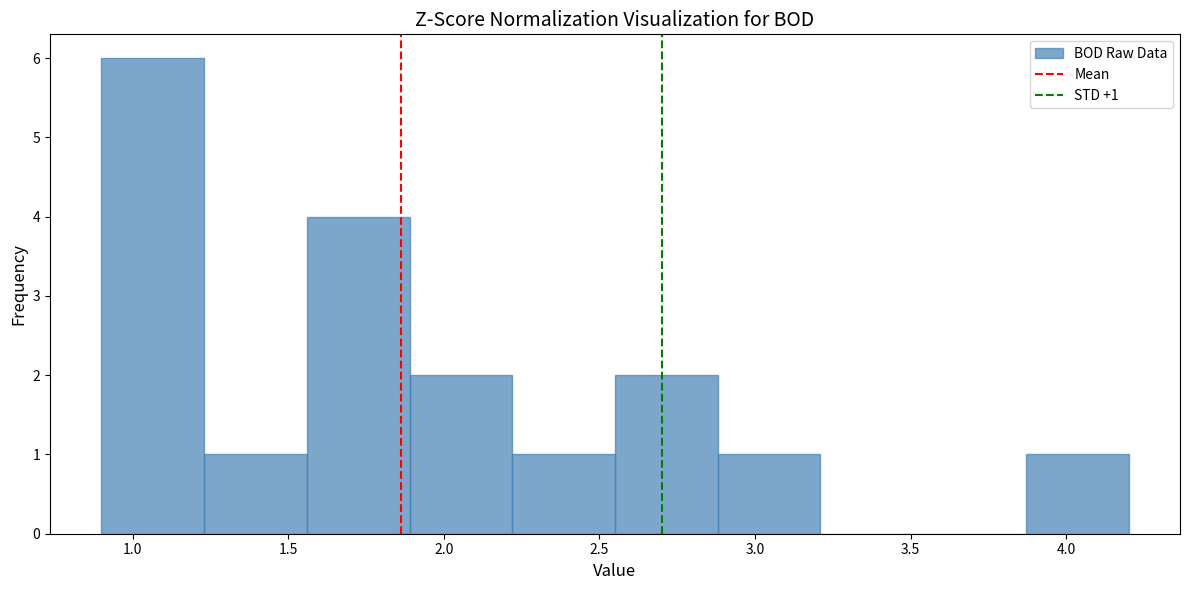

Over which range of the x-axis is the bar tallest?

0.90 to 1.23